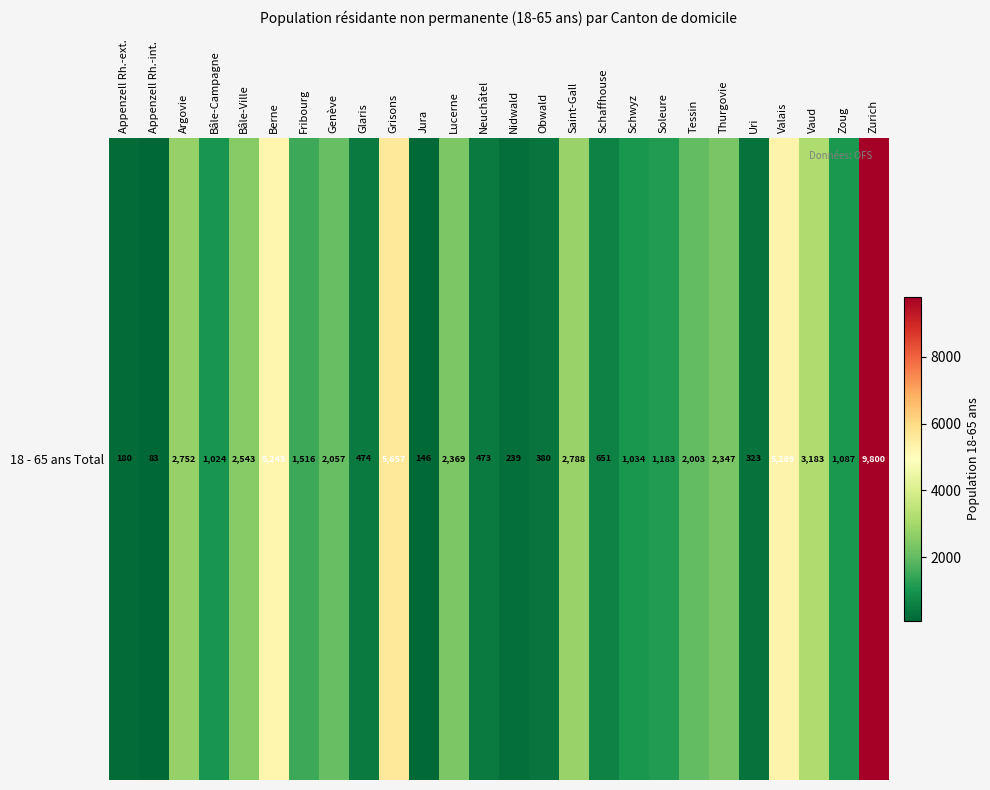

The chart shows a value of 1397 at Argovie. True or false?

False